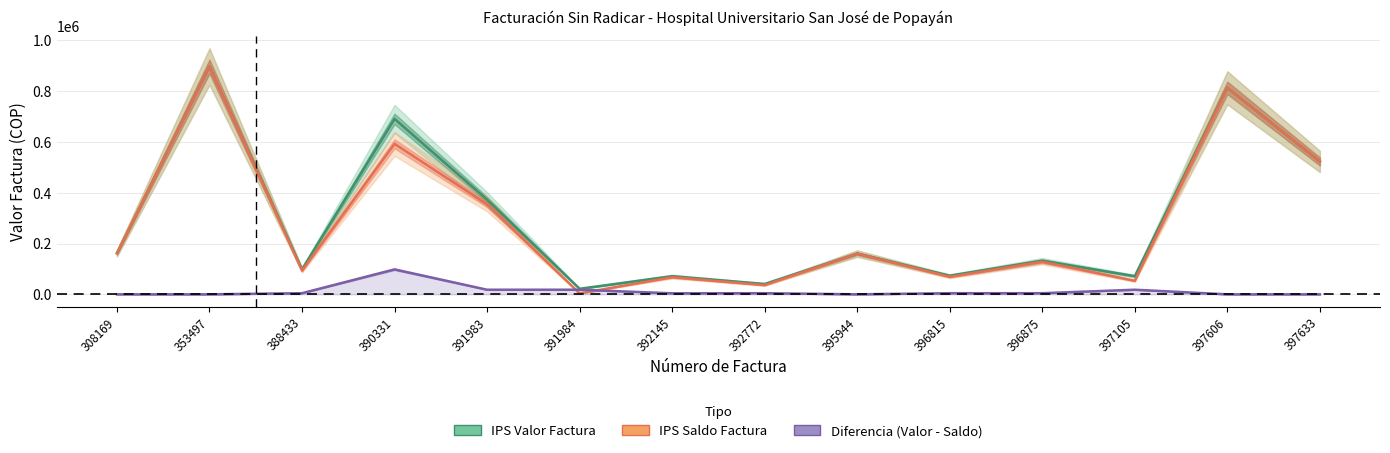

Reading left to right, list all the values displayed in this chart.

IPS Valor Factura: 161890	897058	98200	690900	372800	21900	71500	40800	160500	73400	132700	71500	813140	523301
IPS Saldo Factura: 161890	897058	93700	592600	354600	3700	67400	36300	160500	68900	128200	53300	813140	523301
Diferencia (Valor - Saldo): 0	0	4500	98300	18200	18200	4100	4500	0	4500	4500	18200	0	0